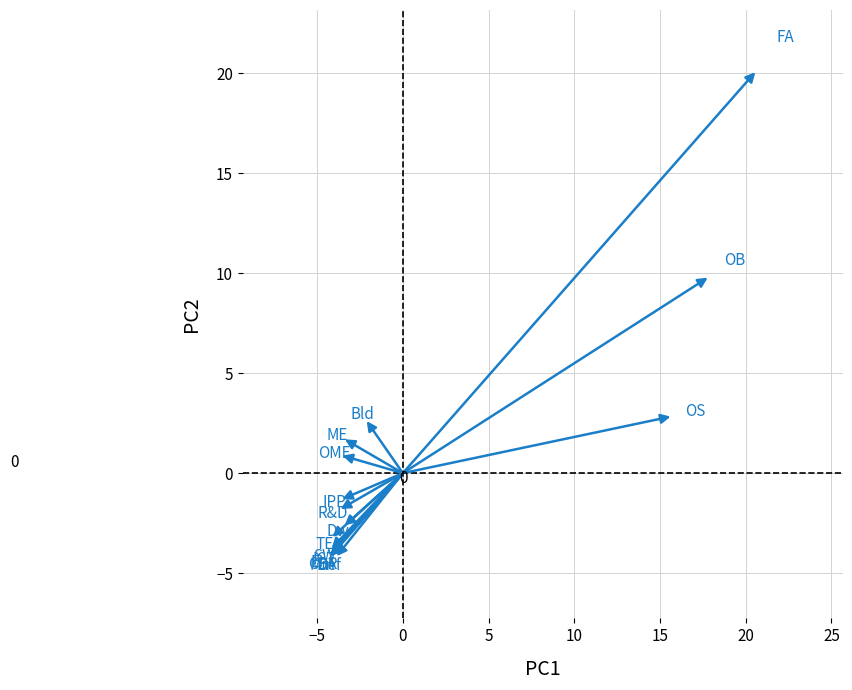

What Y value in the scatter plot is closest to 7?

9.8